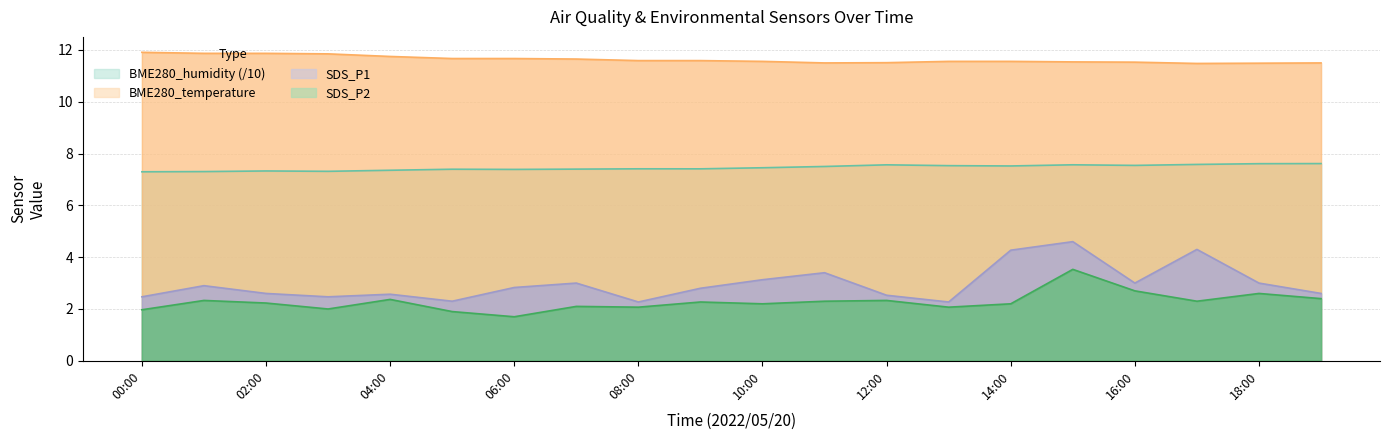

Which category has the highest value in the BME280_humidity series?

2022/05/20 19:00